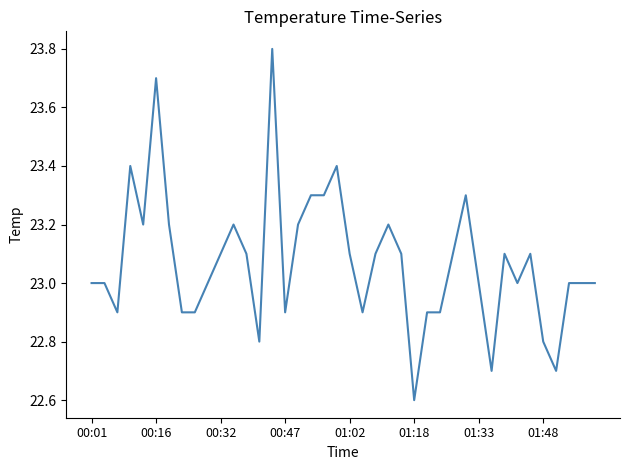

What is the maximum value shown in the chart?

23.8